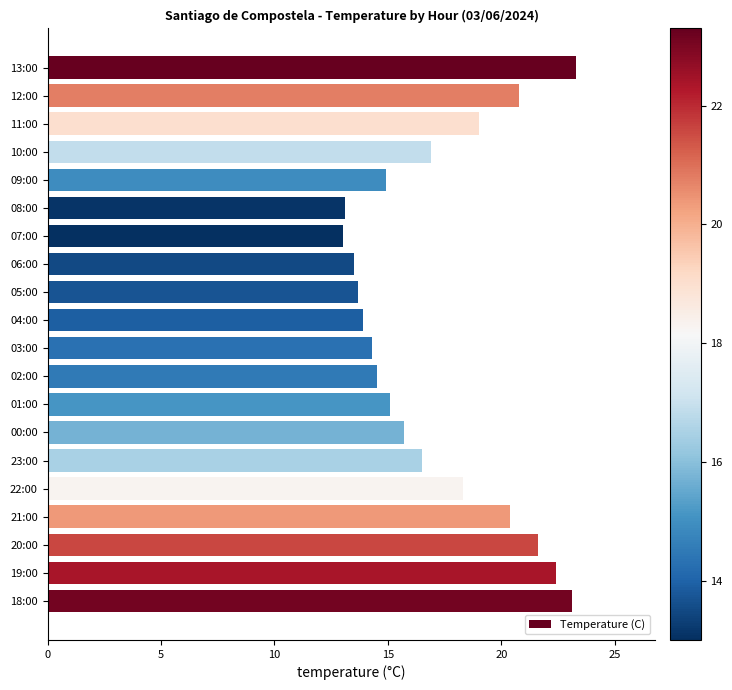

The chart shows a value of 19.0 at 11:00. True or false?

True